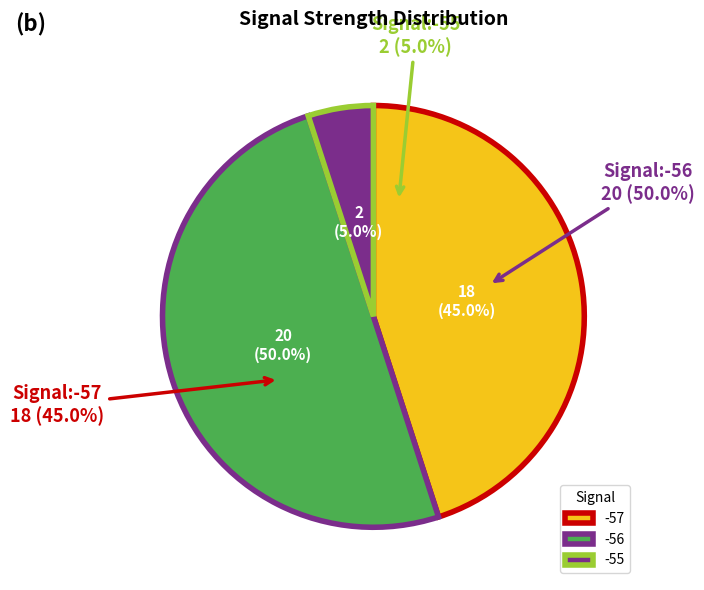

Is there a majority slice in this chart?

No